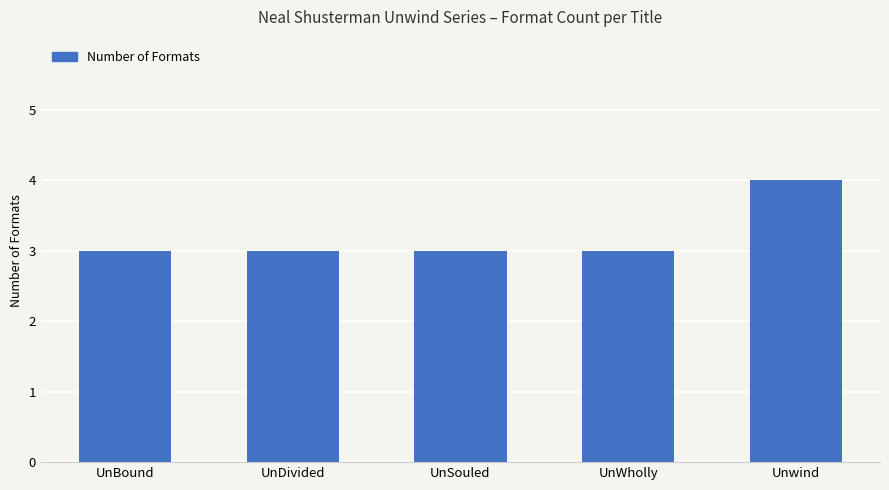

Is it true that the value at Unwind is 7?

False